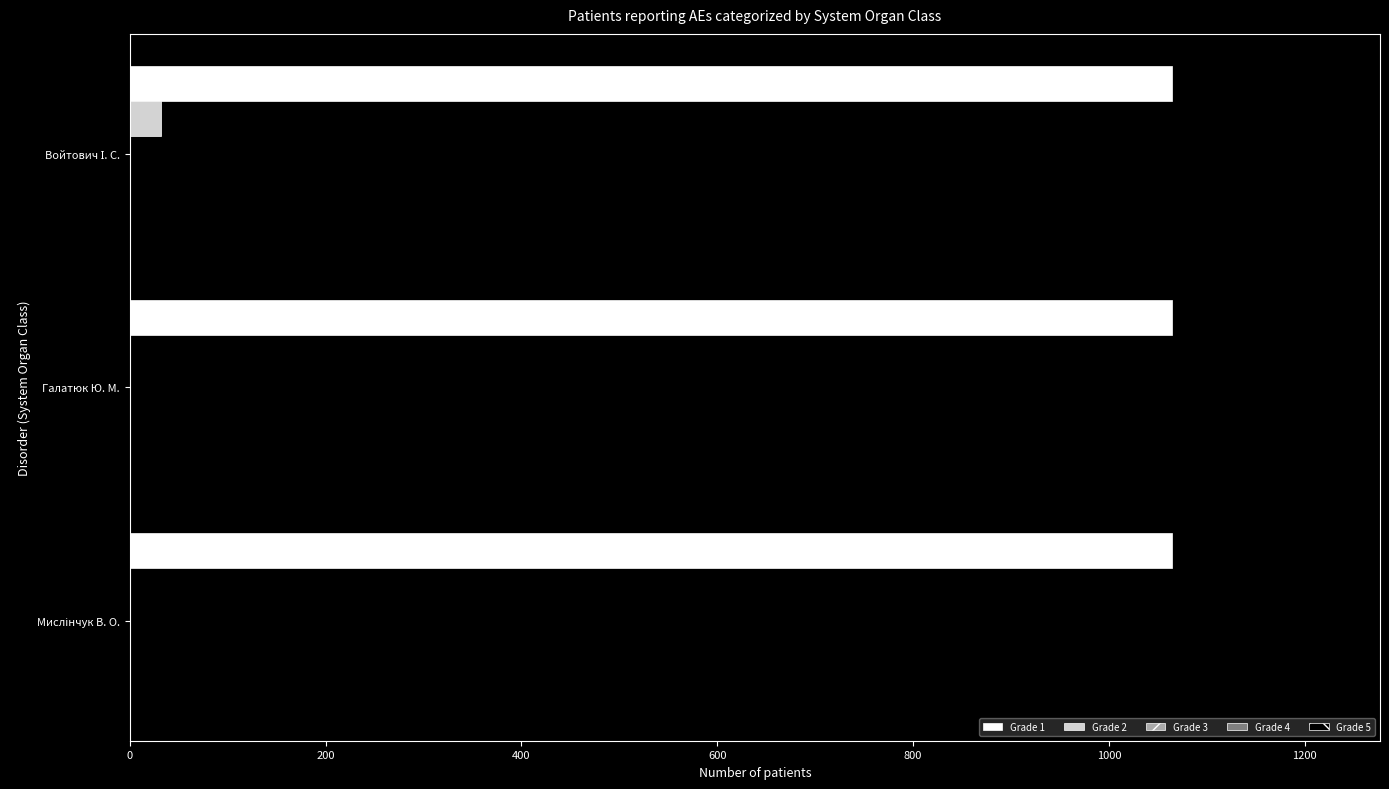

What is the total value across all series at Галатюк Ю. М.?

1064